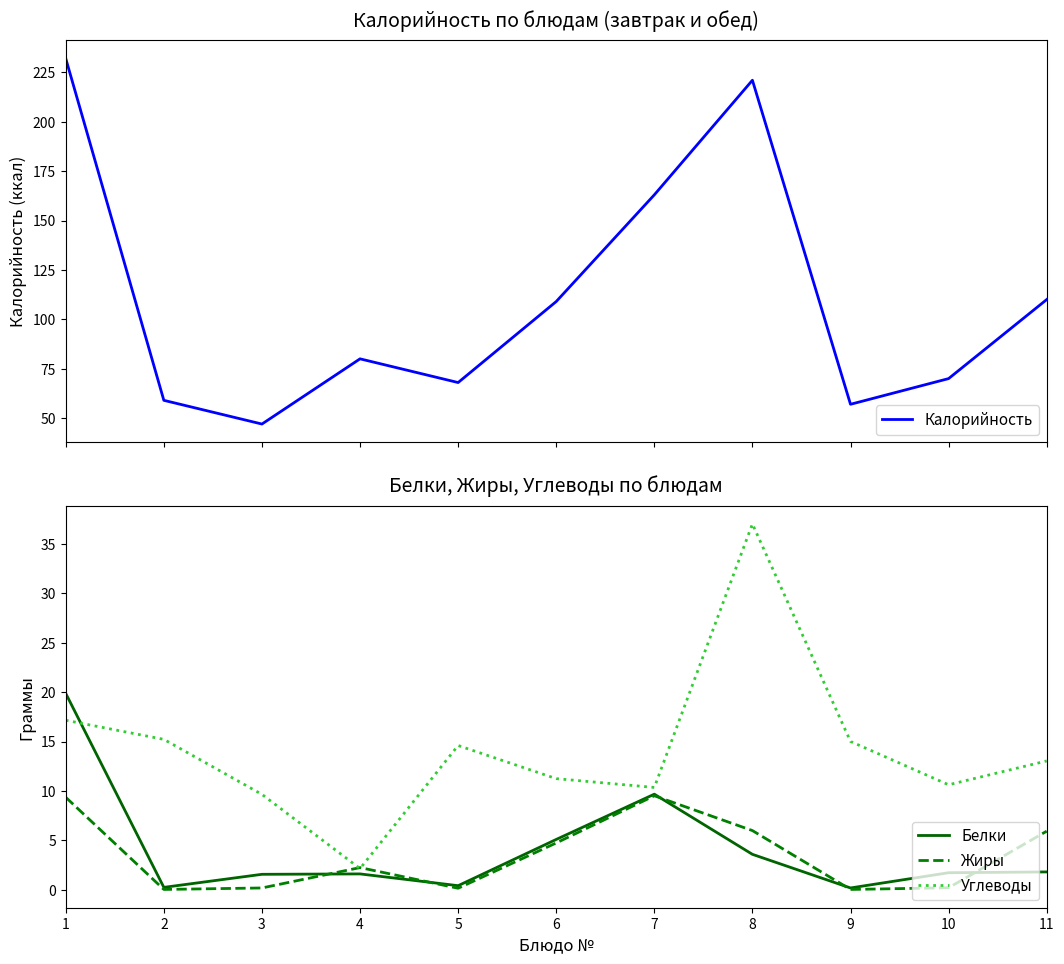

What is the difference between the Калорийность values at 8 and 3?

174.0